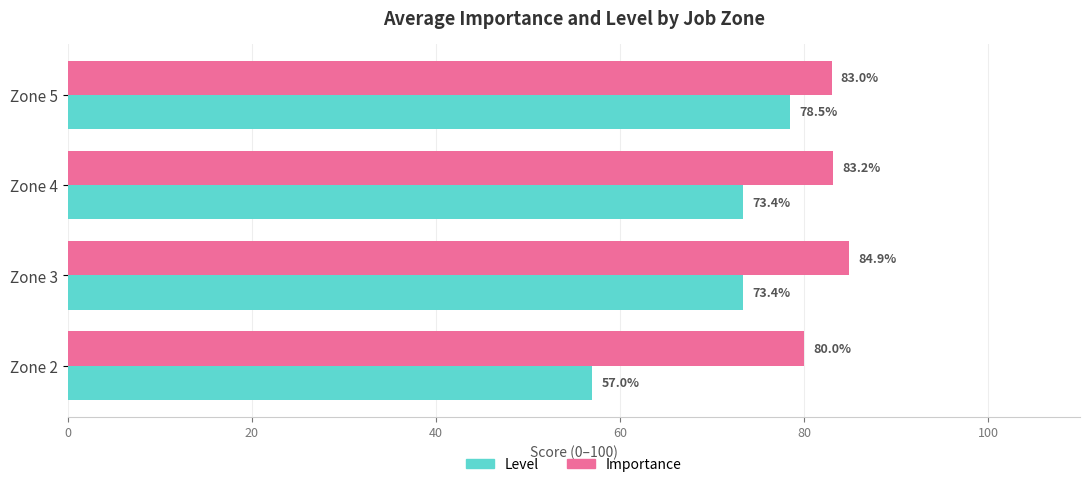

The Level series shows 57.0 at Zone 2. True or false?

True